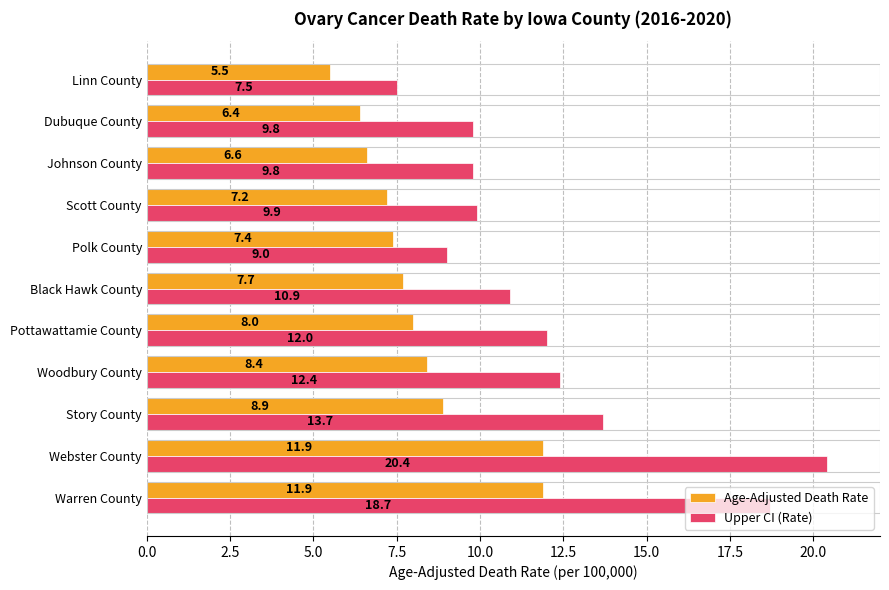

What is the lowest value of the Age-Adjusted Death Rate series?

5.5